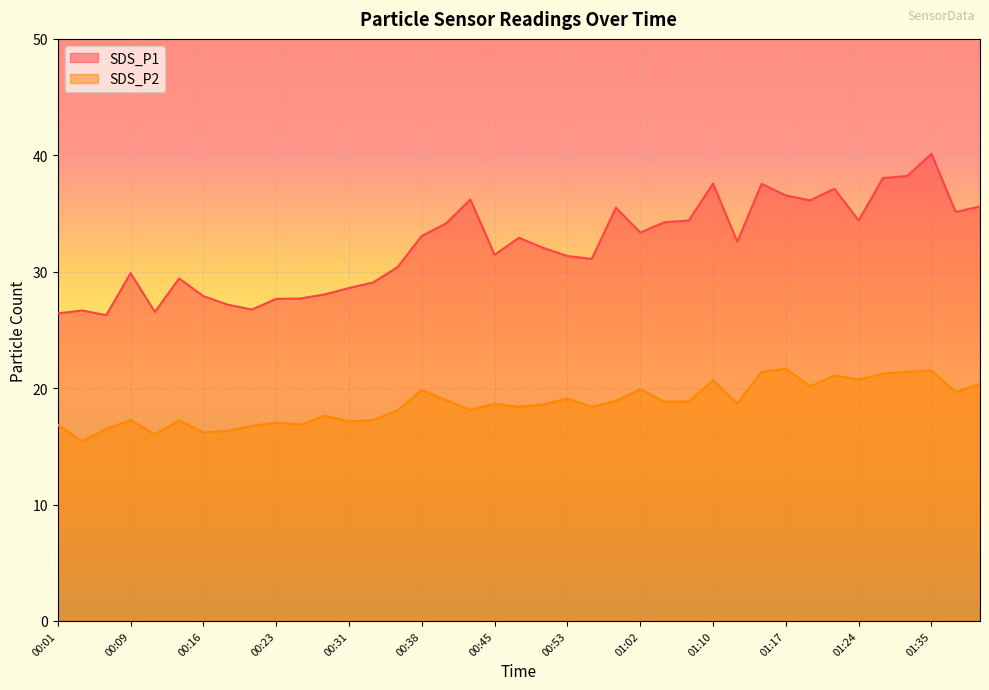

What is the sum of the SDS_P1 values at 01:27 and 00:35?

68.4